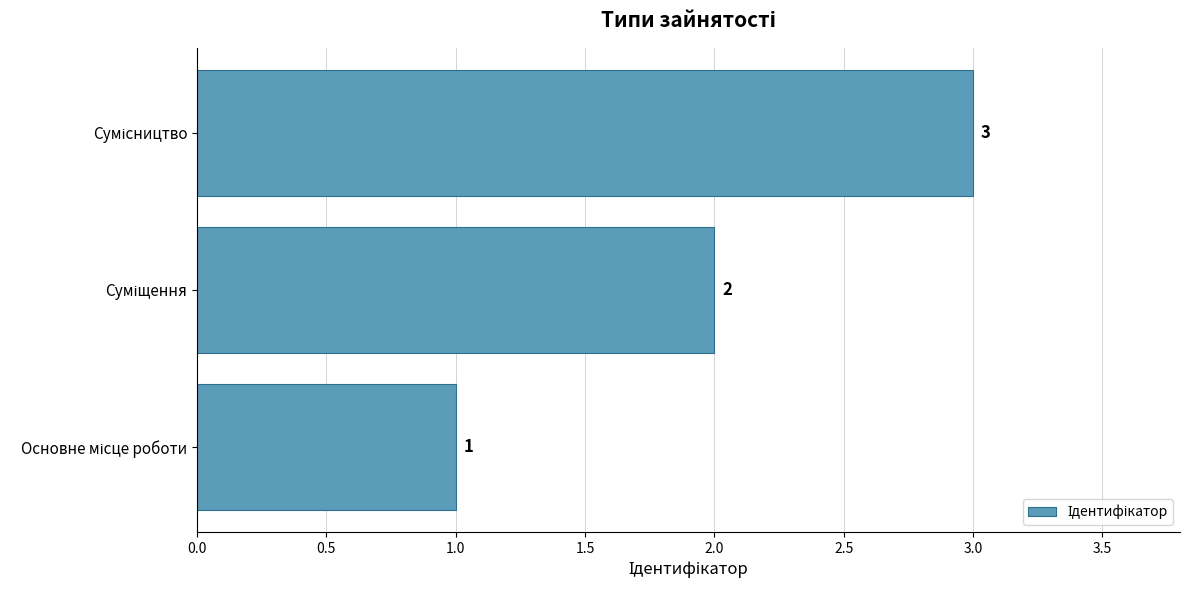

How many values are between 1 and 3?

3